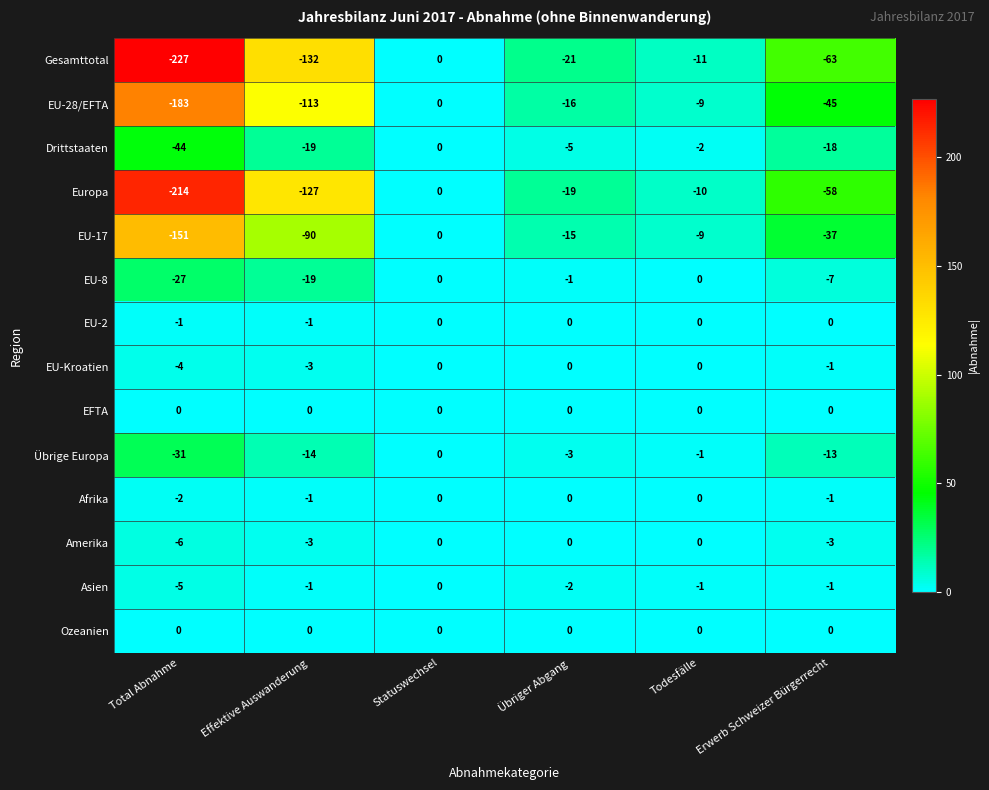

At which label does Amerika reach its minimum?

Total Abnahme